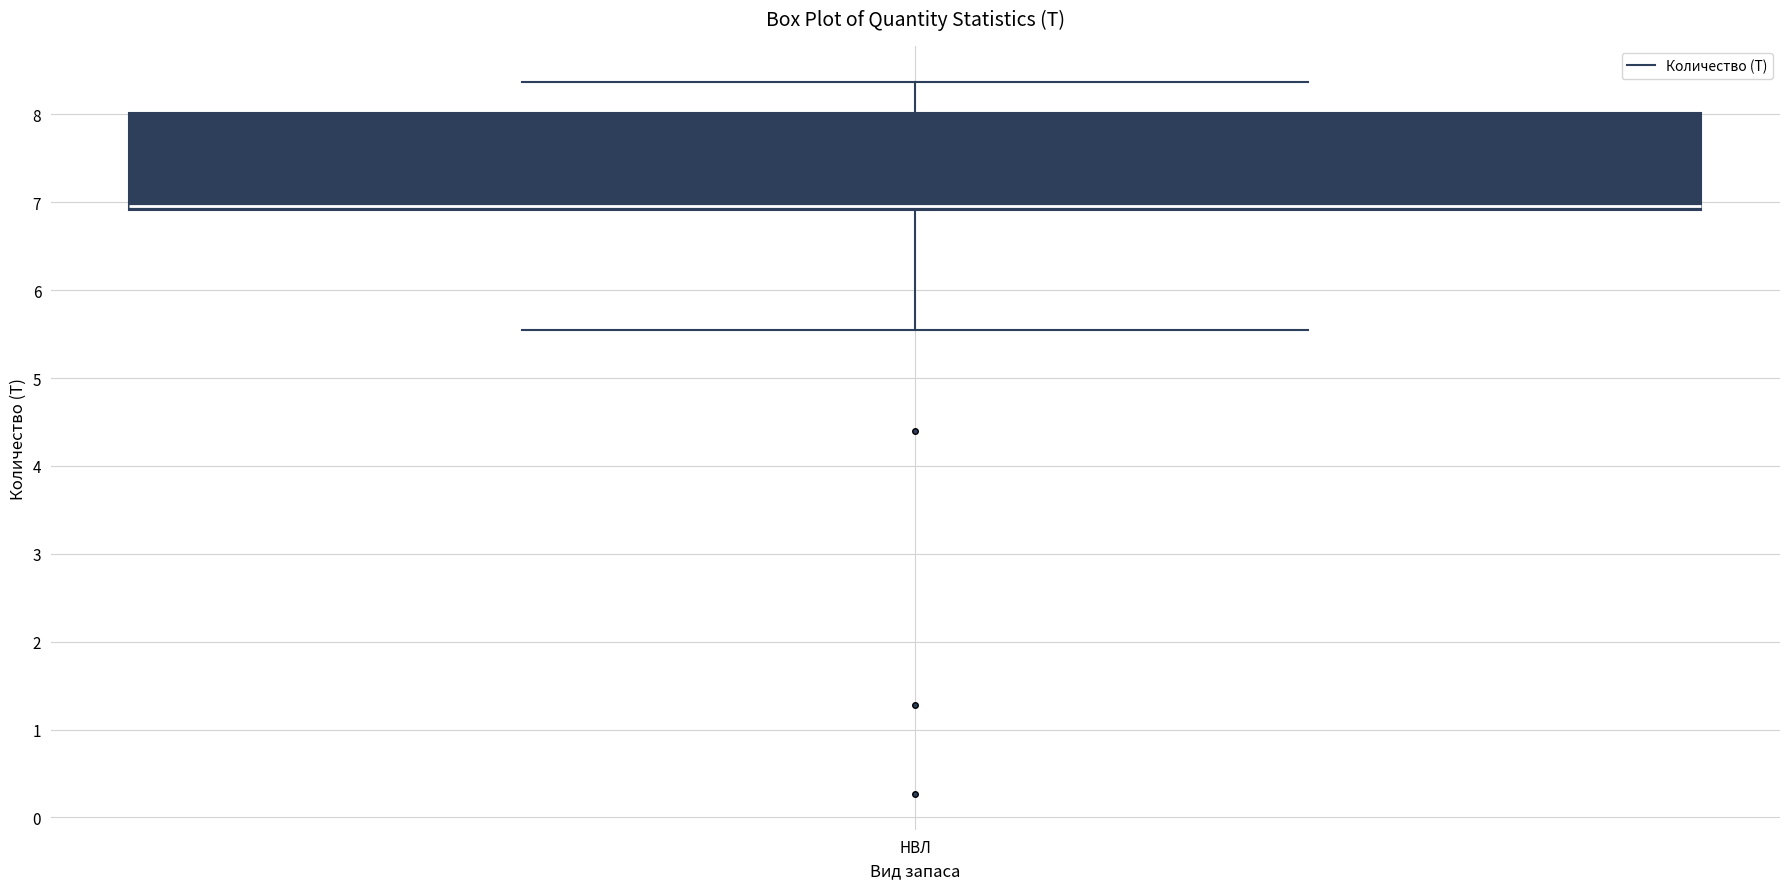

Transcribe this box plot: give where the median line is, the range the box spans, and where the two whiskers end, as read against the y-axis. The values are not printed on the chart, so give them approximately, as read against the axis.

median 7.0, box 6.9 to 8.0, whiskers 5.6 to 8.4